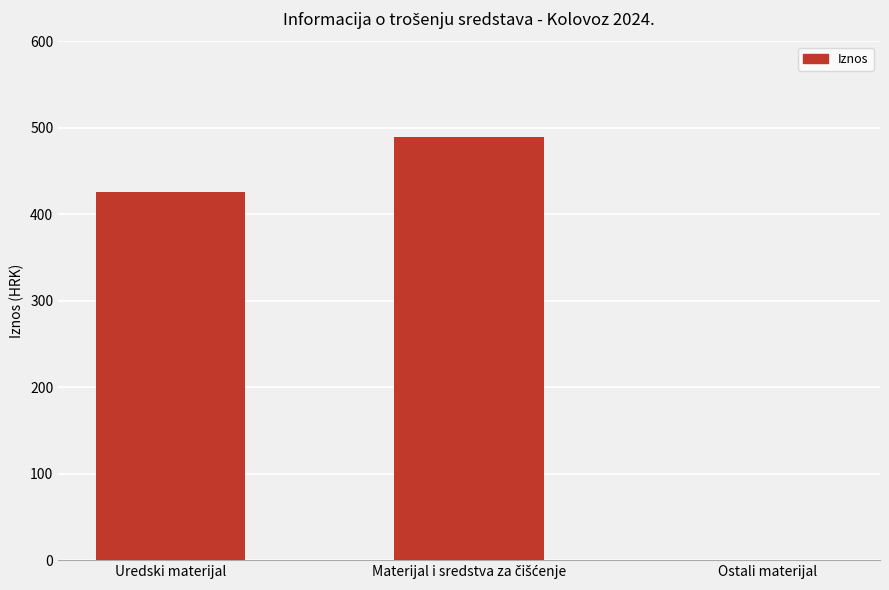

What is the sum of the values at Ostali materijal and Uredski materijal?

425.8